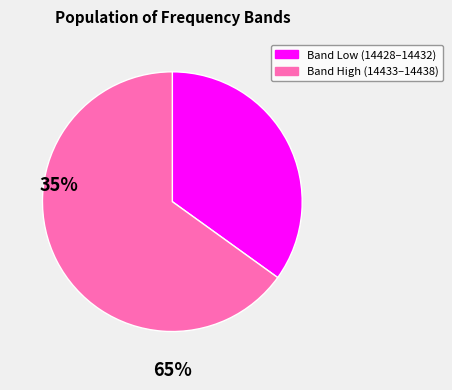

Is there a majority slice in this chart?

Yes